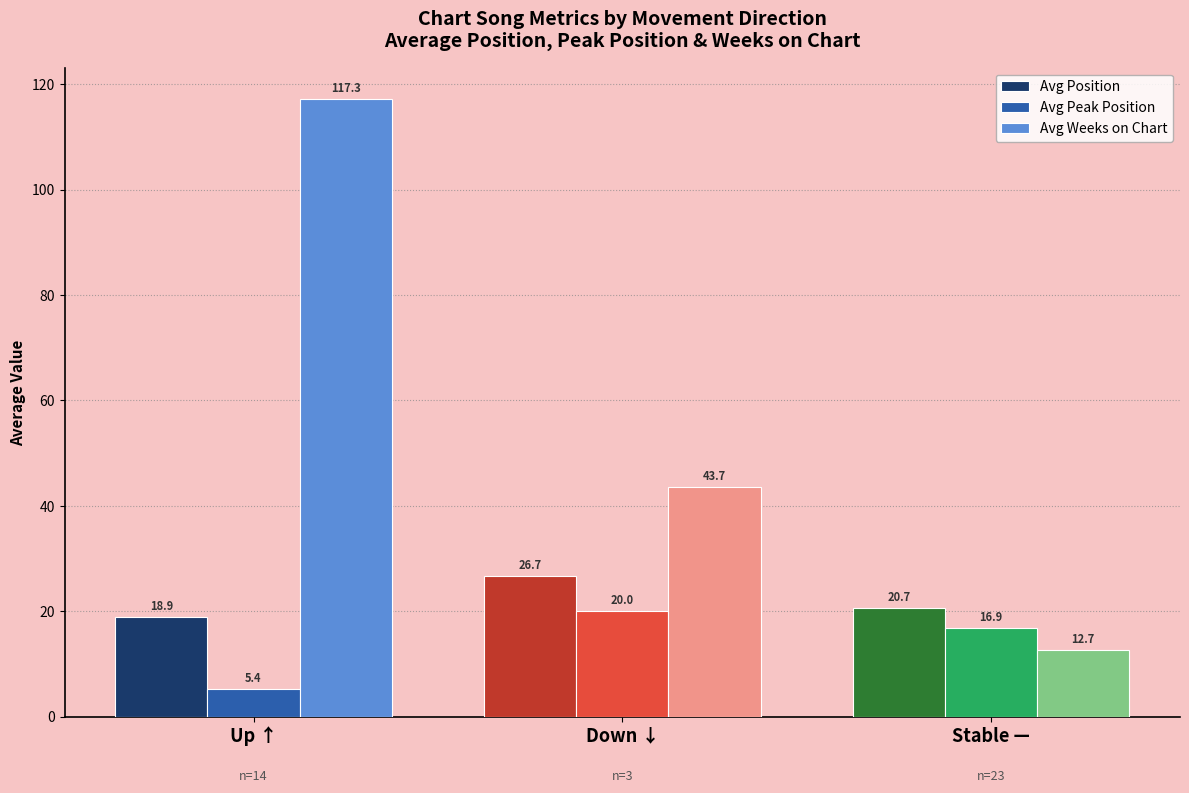

At which category is the sum across all series the highest?

Up ↑